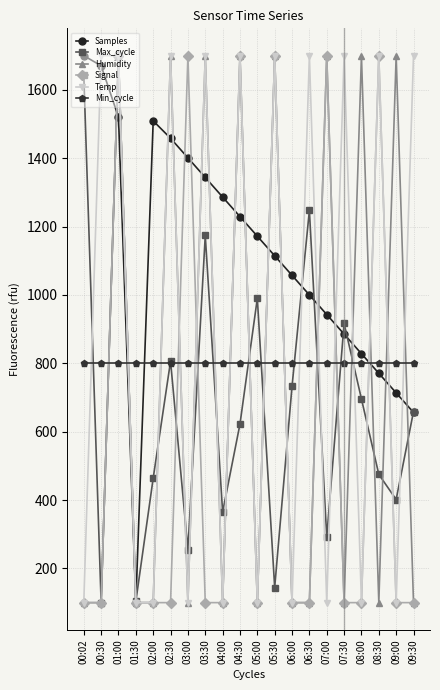

Which series ends up on top after the final intersection of Max_cycle and Temp?

Temp